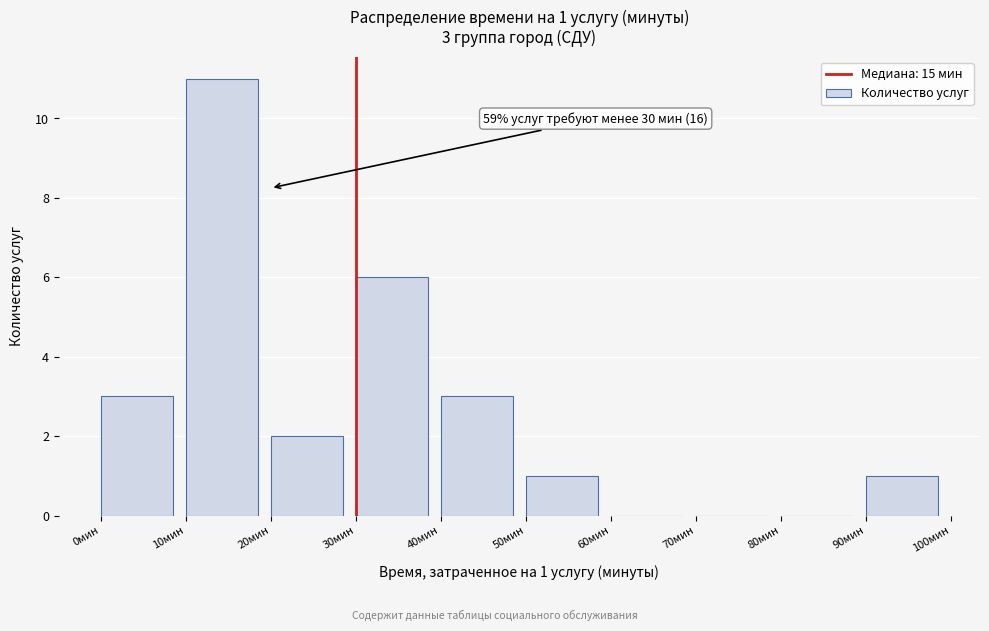

Over which range of the x-axis is the bar tallest?

10 to 20